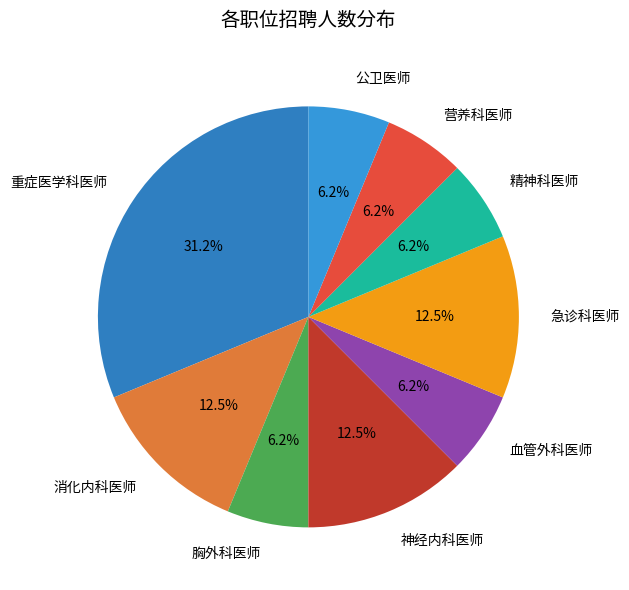

Which slice is the largest?

重症医学科医师